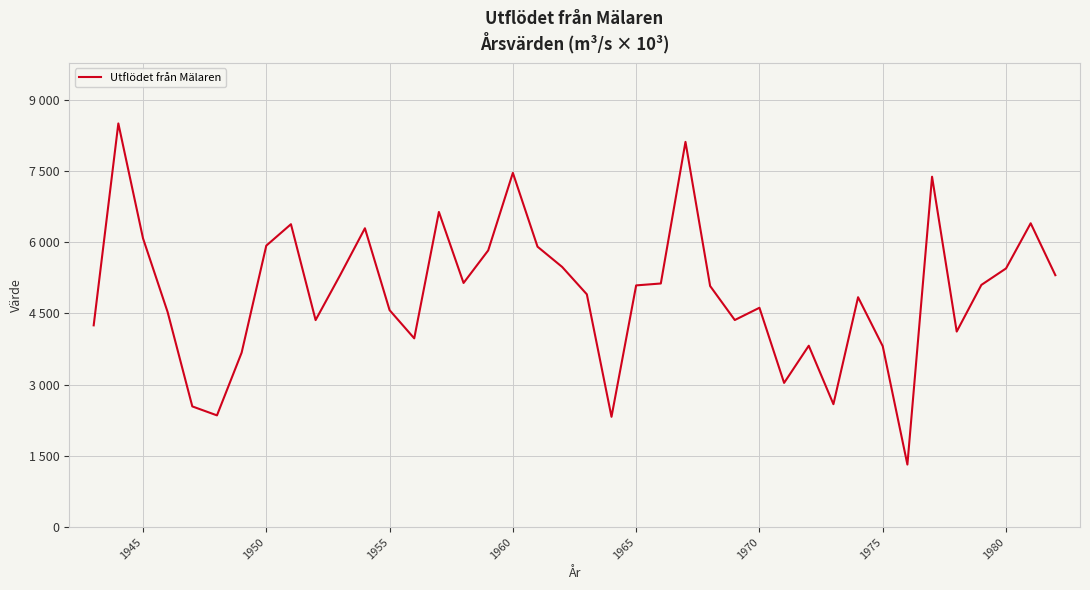

Does the chart have visible grid lines?

Yes